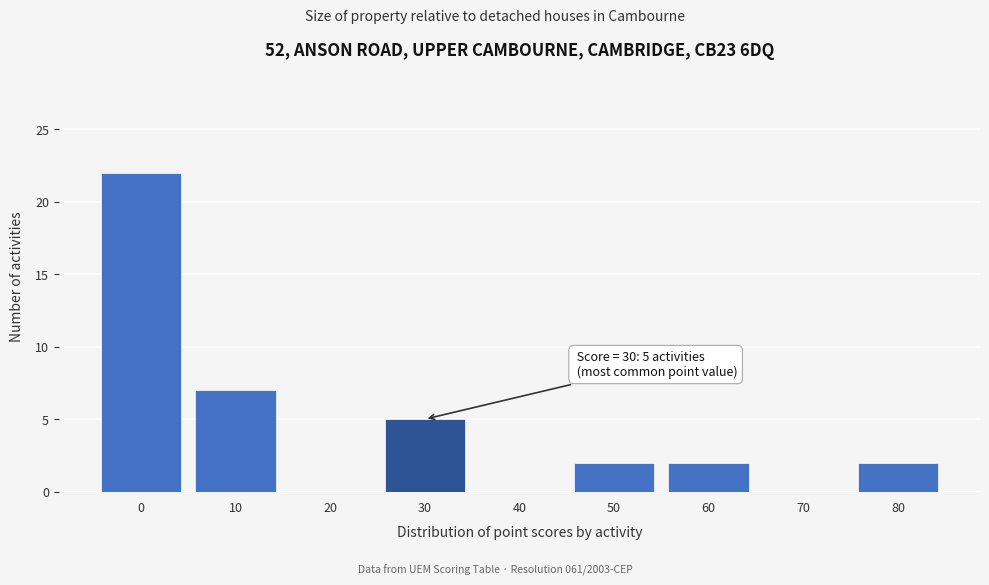

Reading right to left, what are all the values shown in this chart?

80=2	70=0	60=2	50=2	40=0	30=5	20=0	10=7	0=22